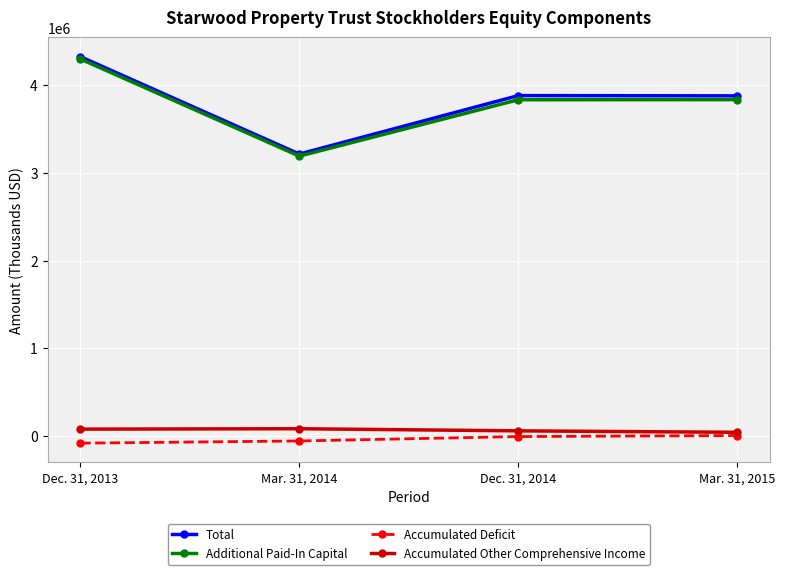

Which series has the widest spread of values?

Total